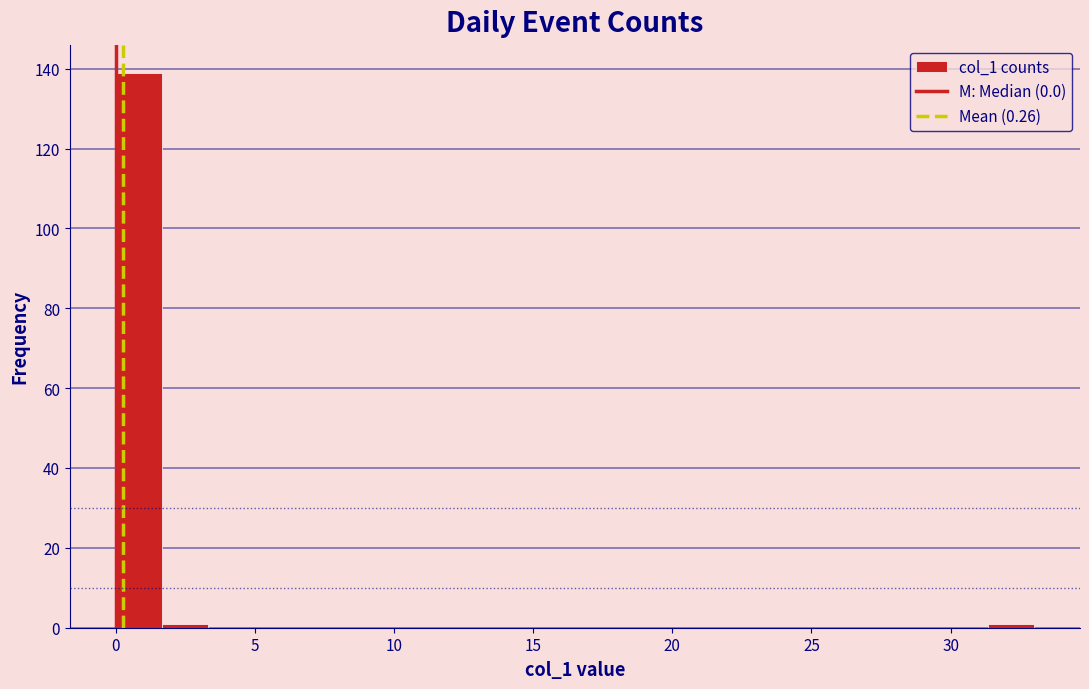

Read against the x-axis, roughly where is the centre of the tallest bar?

1.0